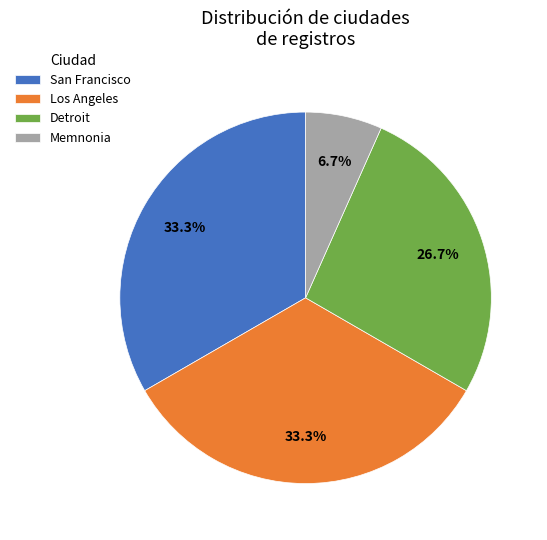

What percentage do Memnonia and Los Angeles together represent?

40.0%